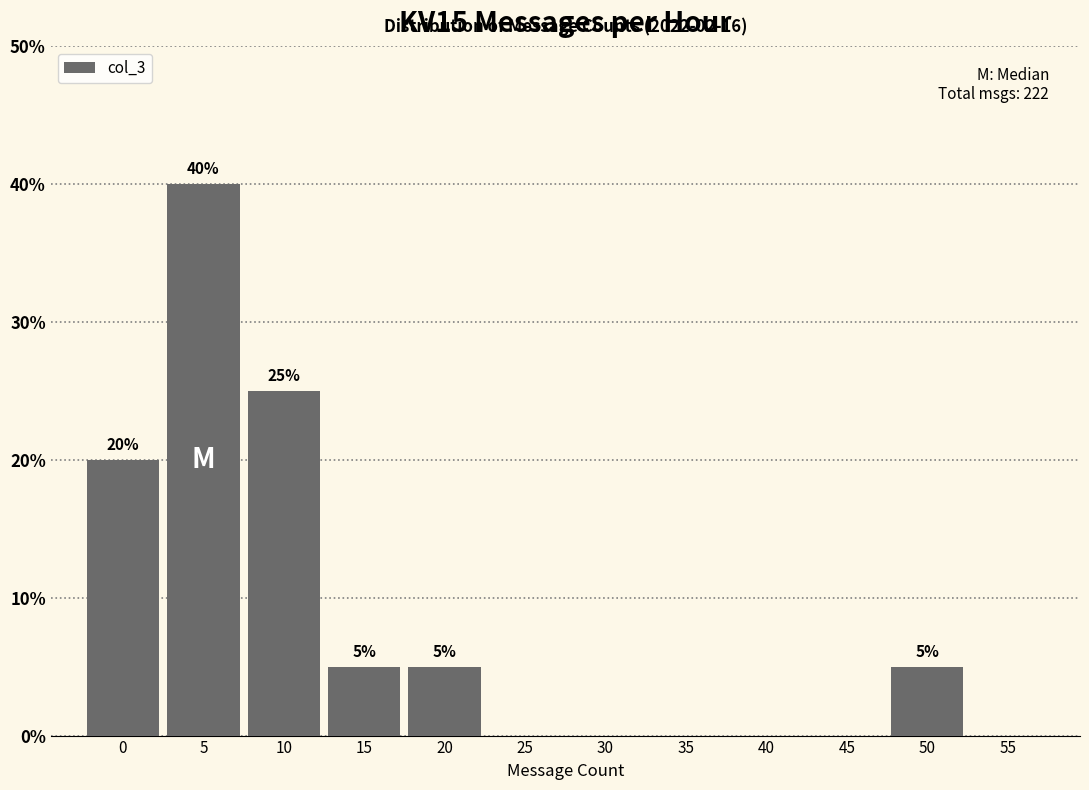

Reading left to right, what are all the values shown in this chart?

0=20	5=40	10=25	15=5	20=5	25=0	30=0	35=0	40=0	45=0	50=5	55=0